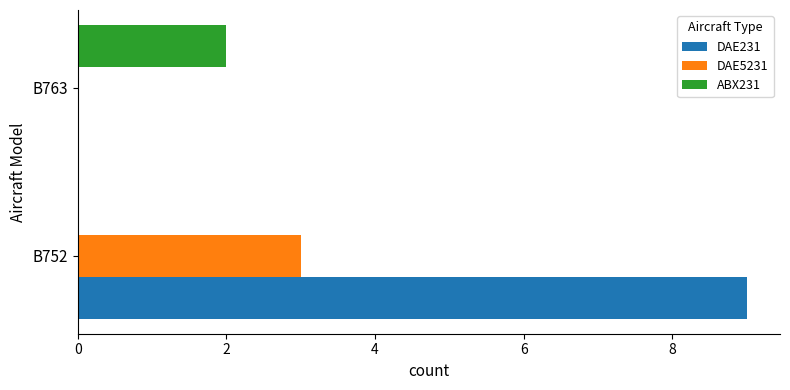

True or false: ABX231 has a value of 2 at B763.

True